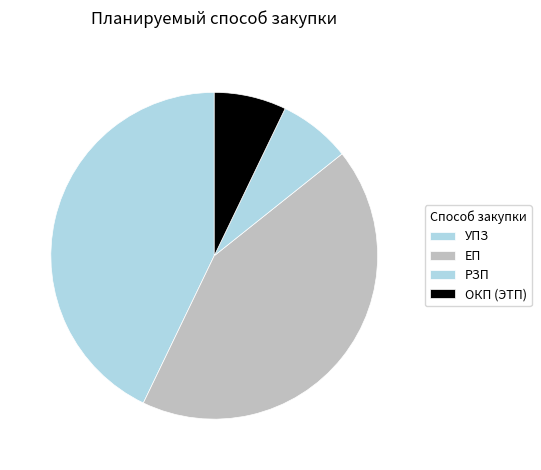

Which slice is the largest?

ЕП